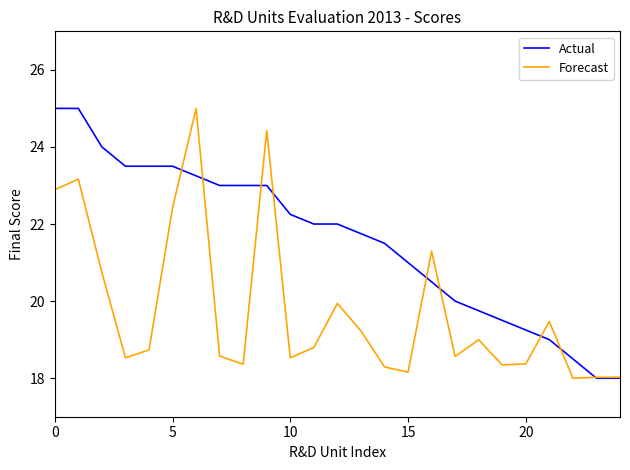

Is this an area chart (filled region under the line)?

No